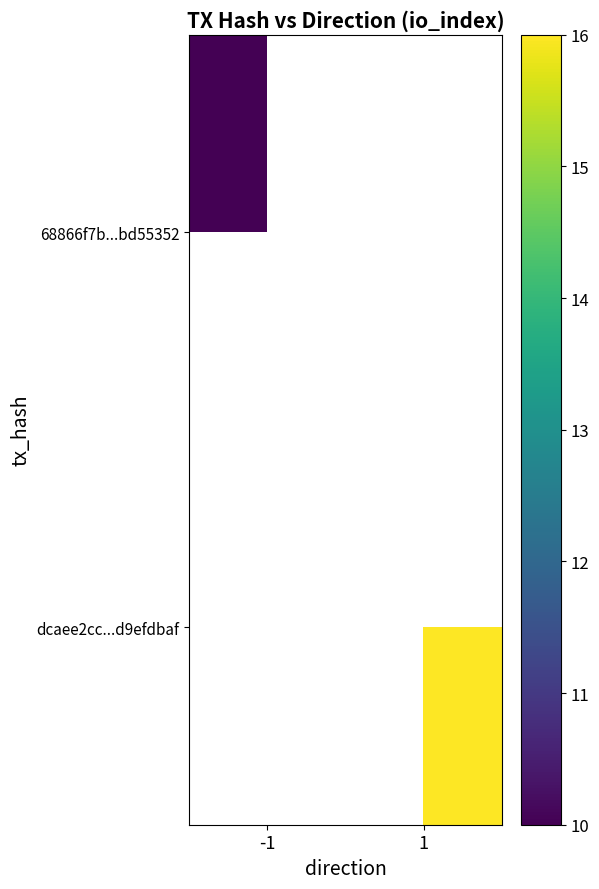

True or false: 68866f7b...bd55352 has a value of 14.0 at -1.

False